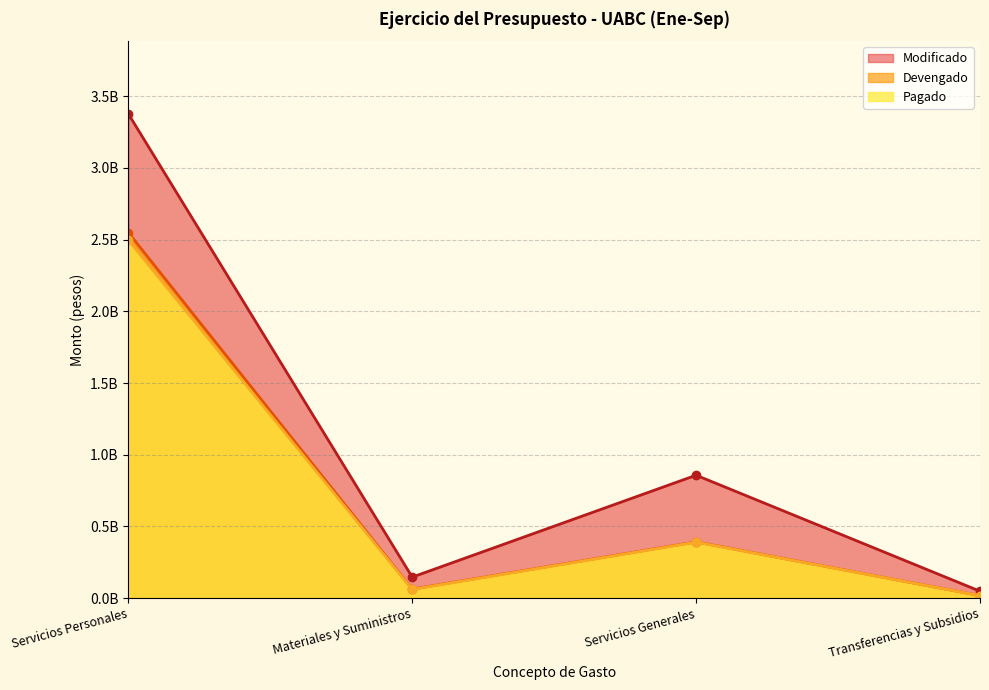

Does the chart have visible grid lines?

Yes